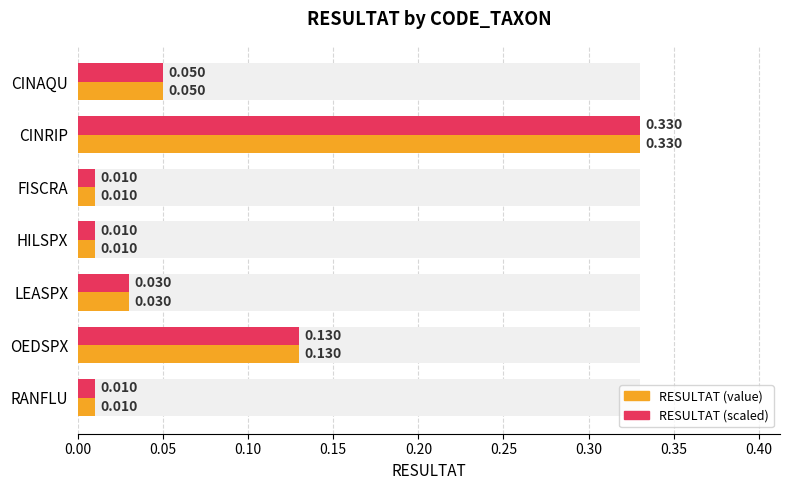

What is the value of the RESULTAT (scaled) bar at the 6th from the left?

0.1